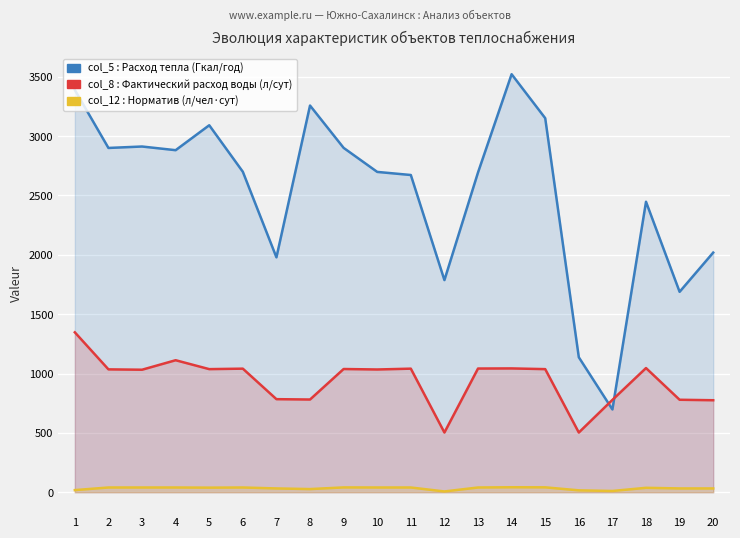

What is the lowest value of the col_12 (val3) series?

6.7